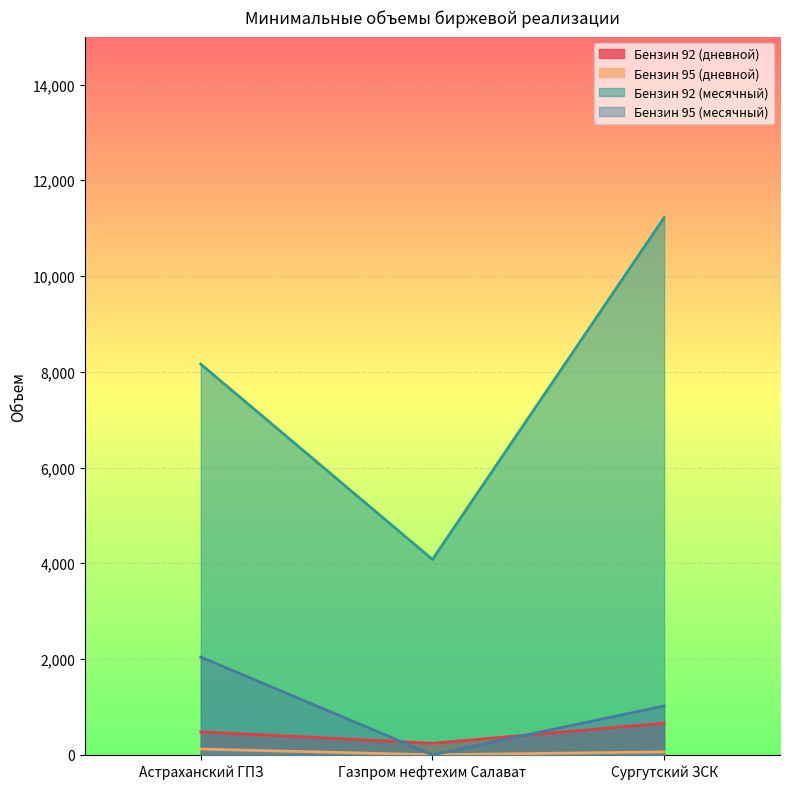

What is the sum of the Бензин 92 (дневной) values at Сургутский ЗСК and Астраханский ГПЗ?

1140